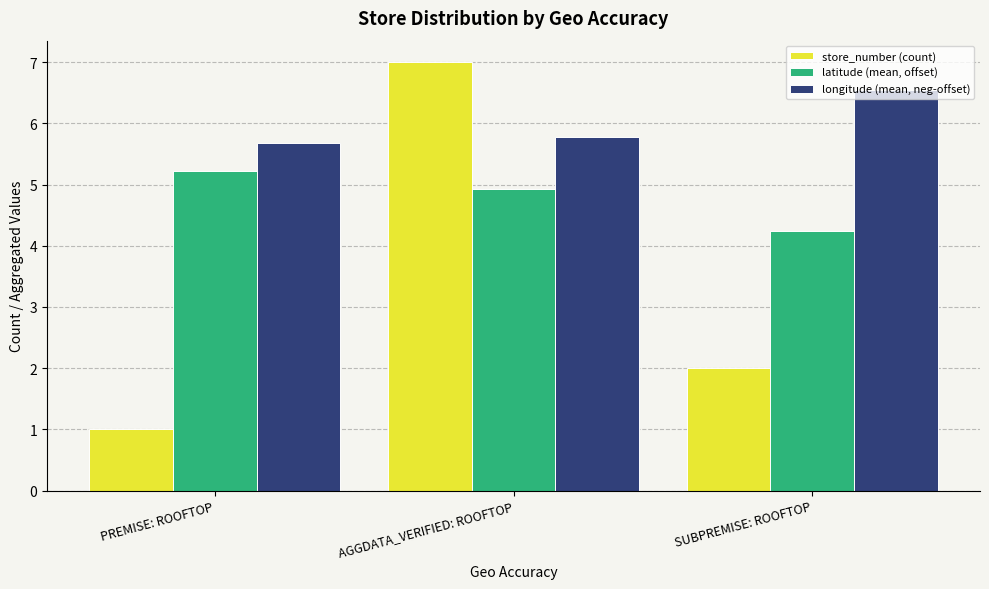

Is the value of latitude (mean, offset) at PREMISE: ROOFTOP greater than the value of store_number (count) at SUBPREMISE: ROOFTOP?

Yes